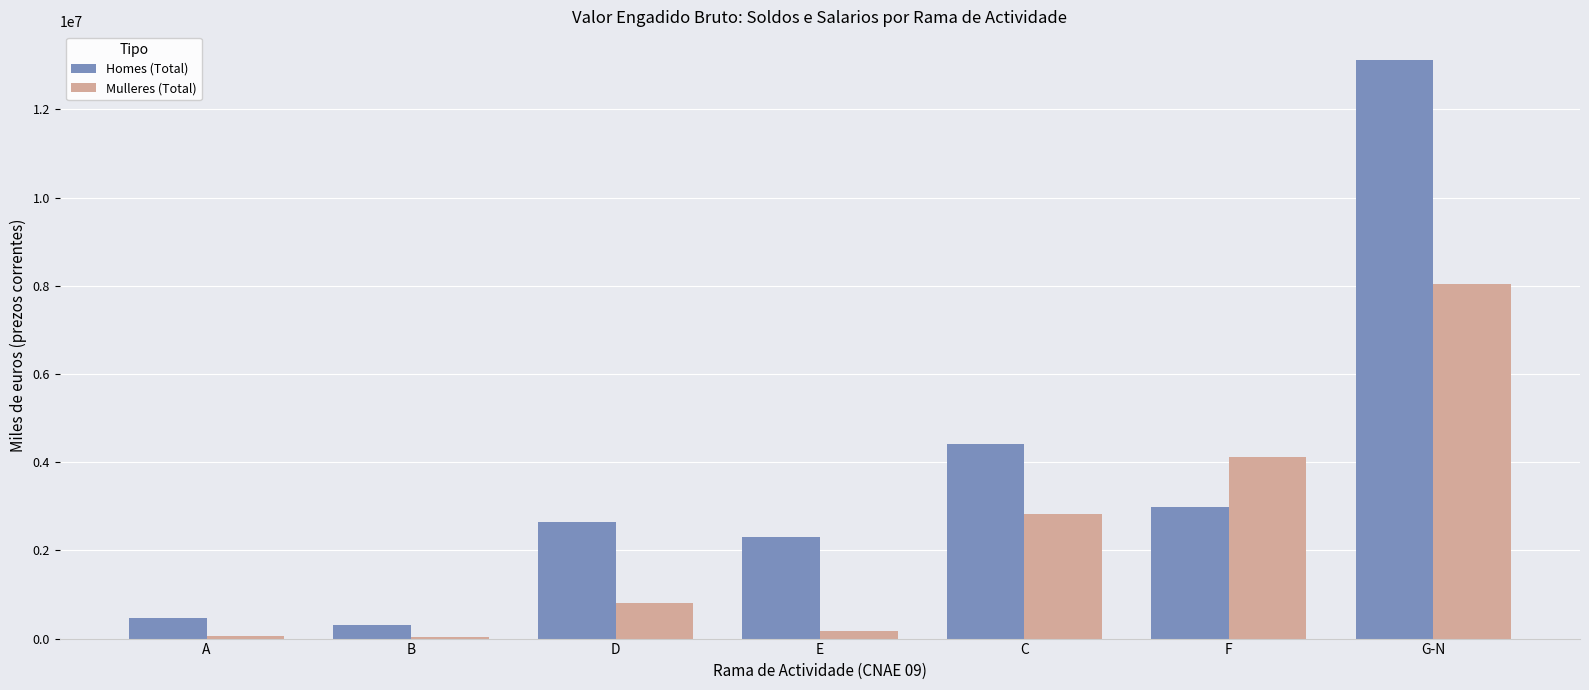

Between E and F, which series saw the biggest shift?

Mulleres (Total)